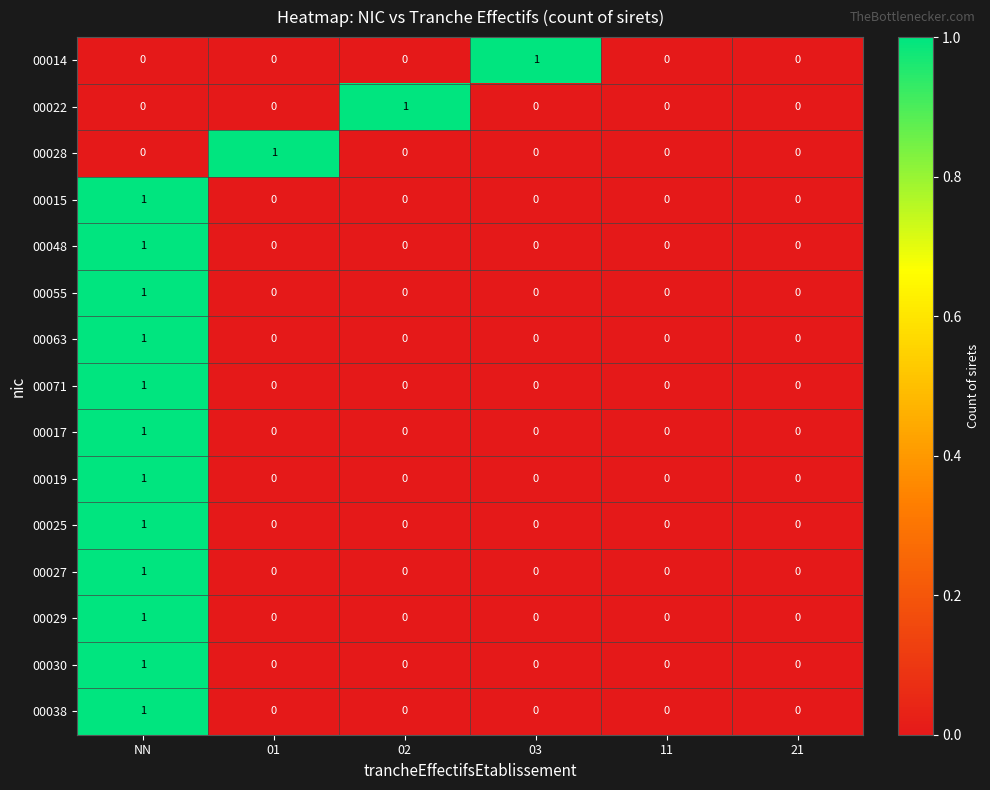

At which category is the sum across all series the highest?

NN